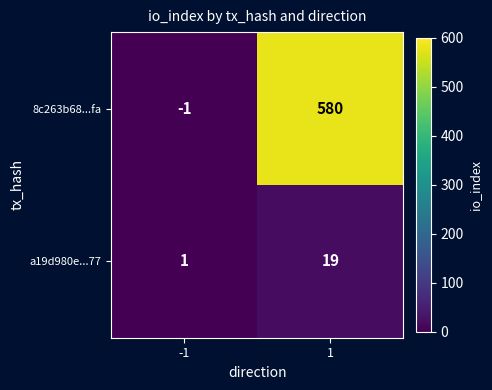

Count the number of categories in the chart.

2